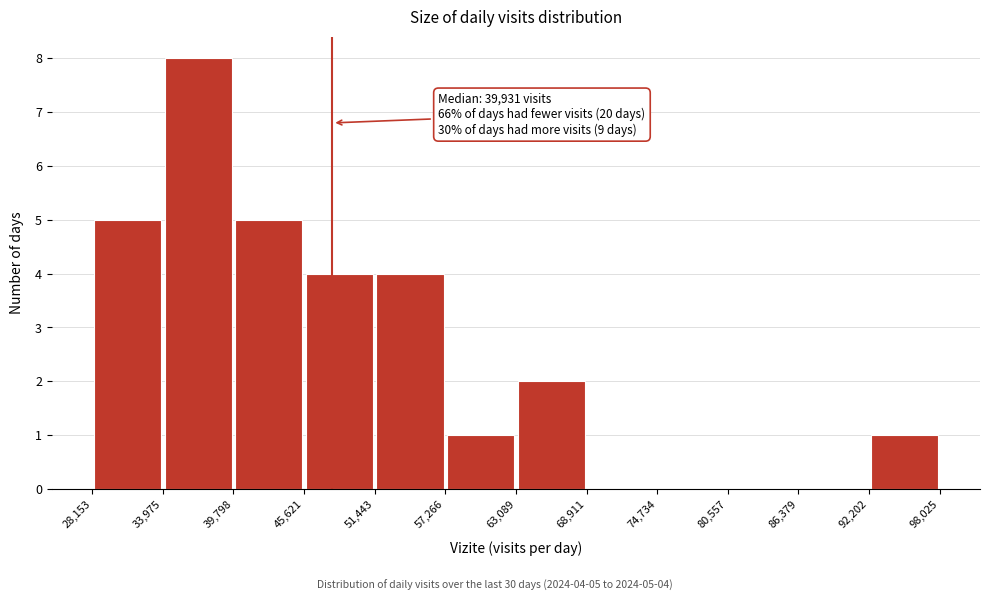

Over which range of the x-axis is the bar tallest?

33,975 to 39,798